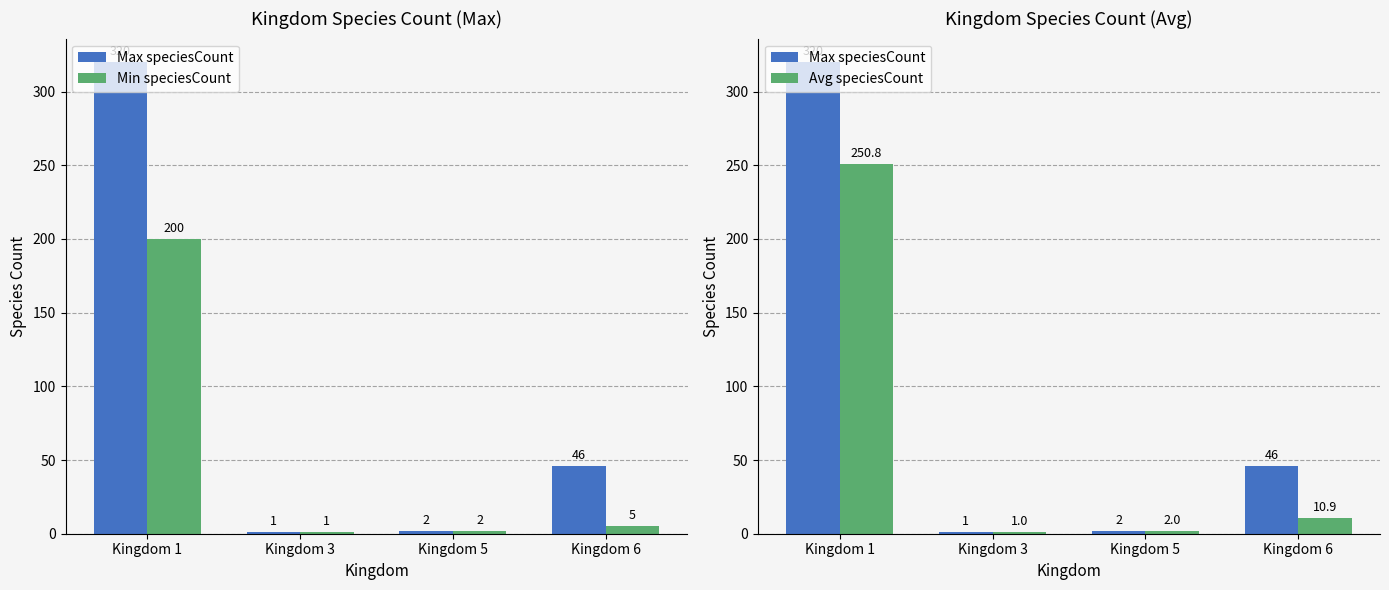

Which series has the largest range (max minus min)?

Max speciesCount